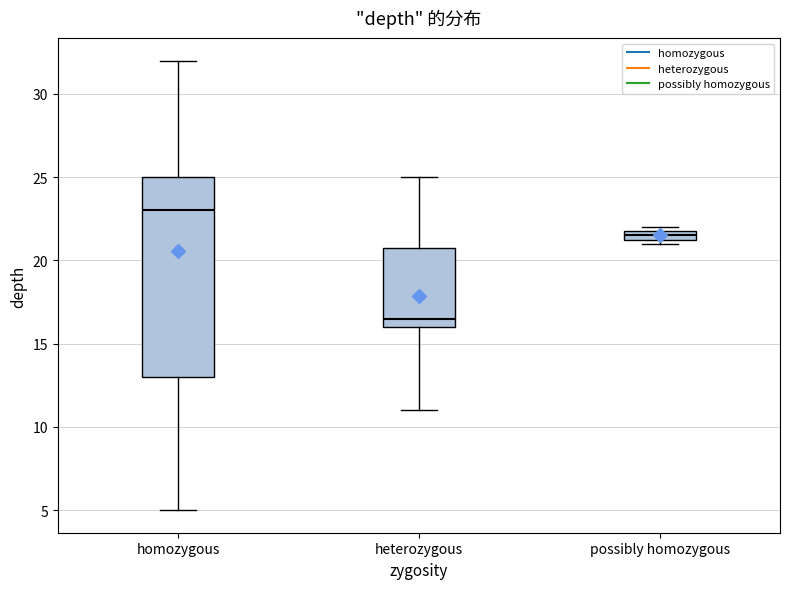

Comparing the boxes themselves (not the whiskers), which one is the tallest?

homozygous